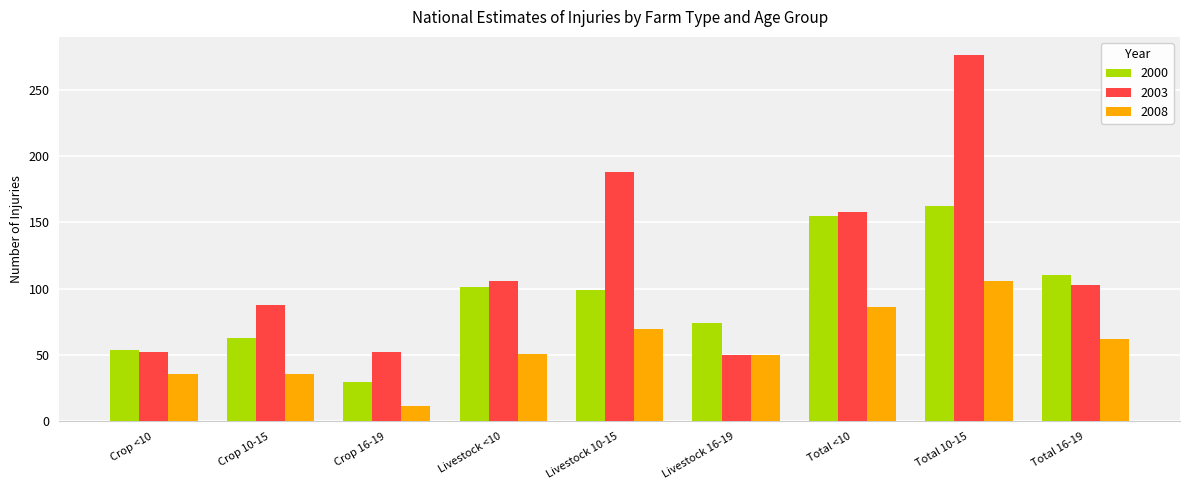

What is the difference between the 2000 values at Total <10 and Total 16-19?

45